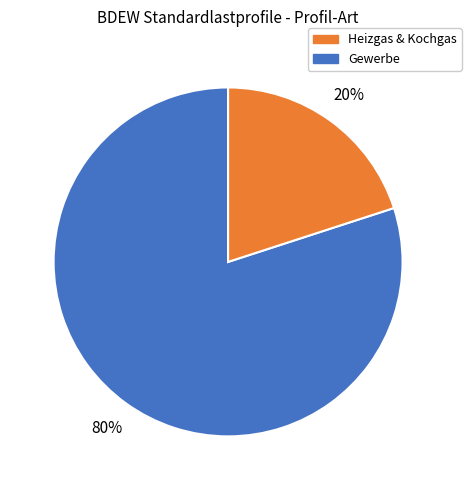

Is there any slice that represents more than half of the pie?

Yes